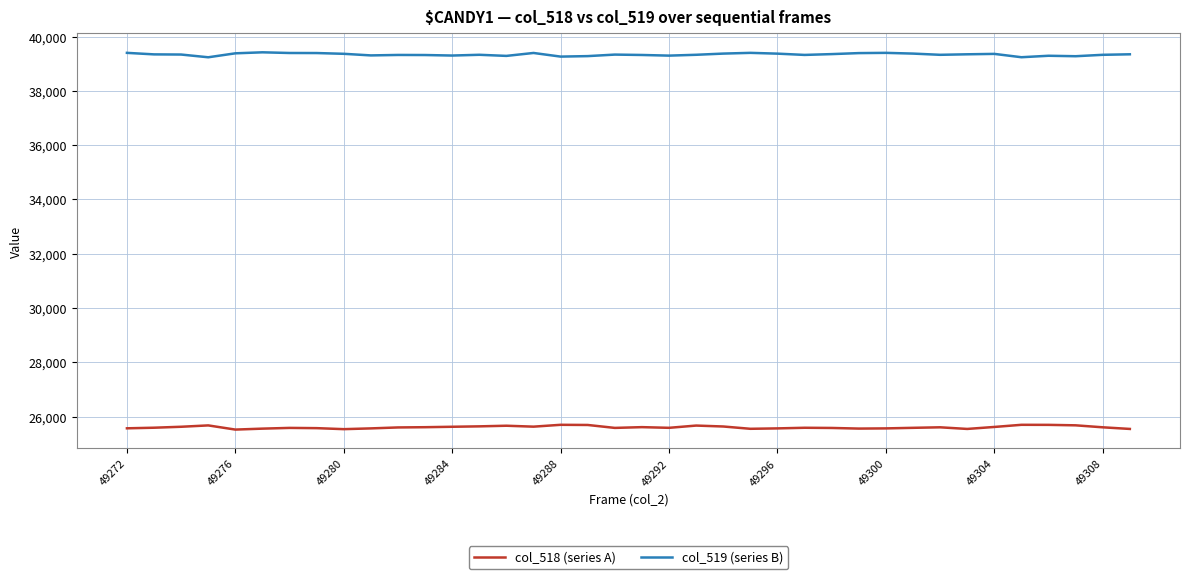

What is the highest value of the col_519 (series B) series?

39420